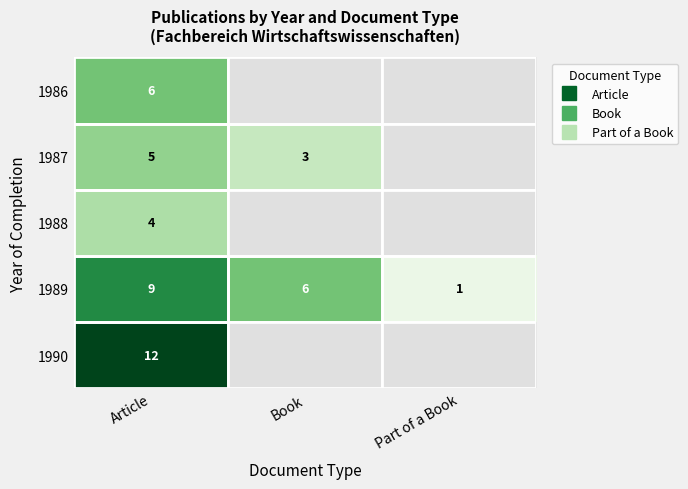

What is the sum of the 1987 values at Book and Article?

8.0